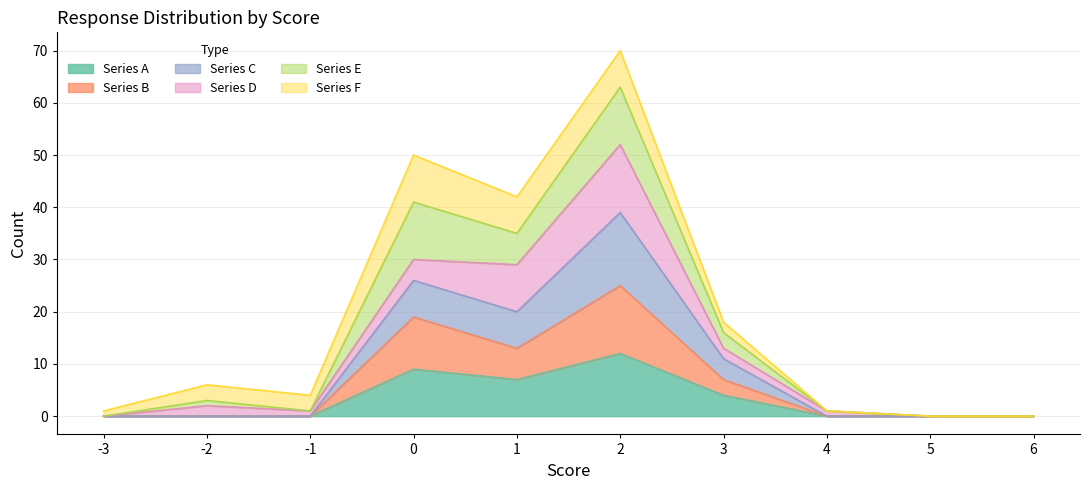

At which category is the sum across all series the highest?

2